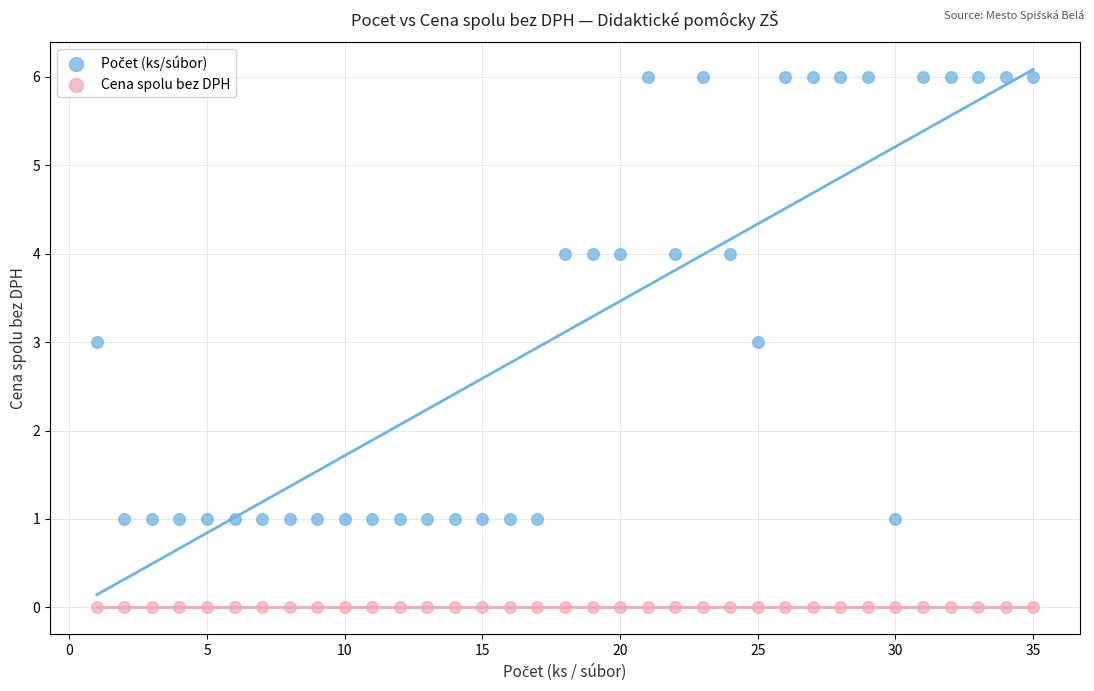

Which series reaches the minimum Y coordinate?

Cena spolu bez DPH